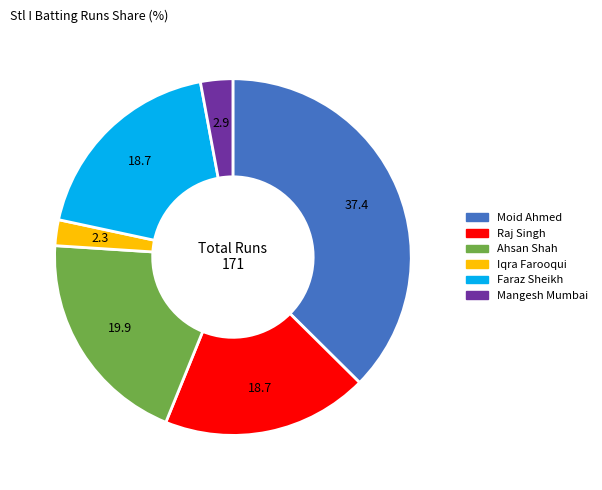

Do Moid Ahmed and Faraz Sheikh together represent more than half of the pie?

Yes